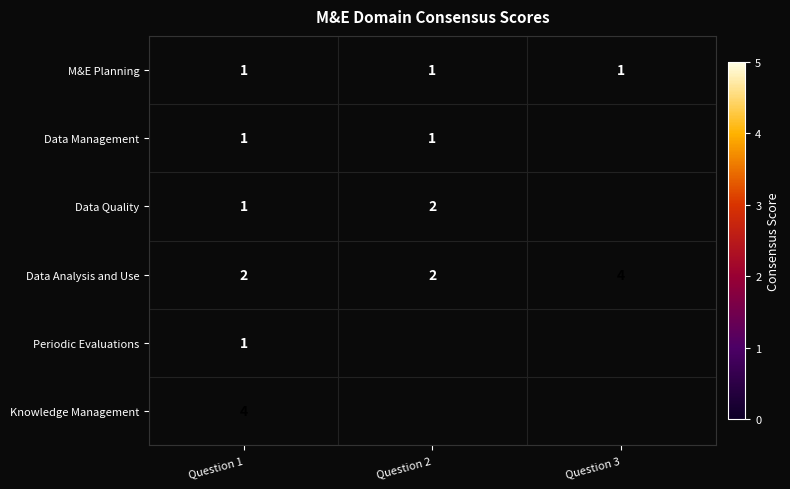

What is the greatest value displayed?

4.0